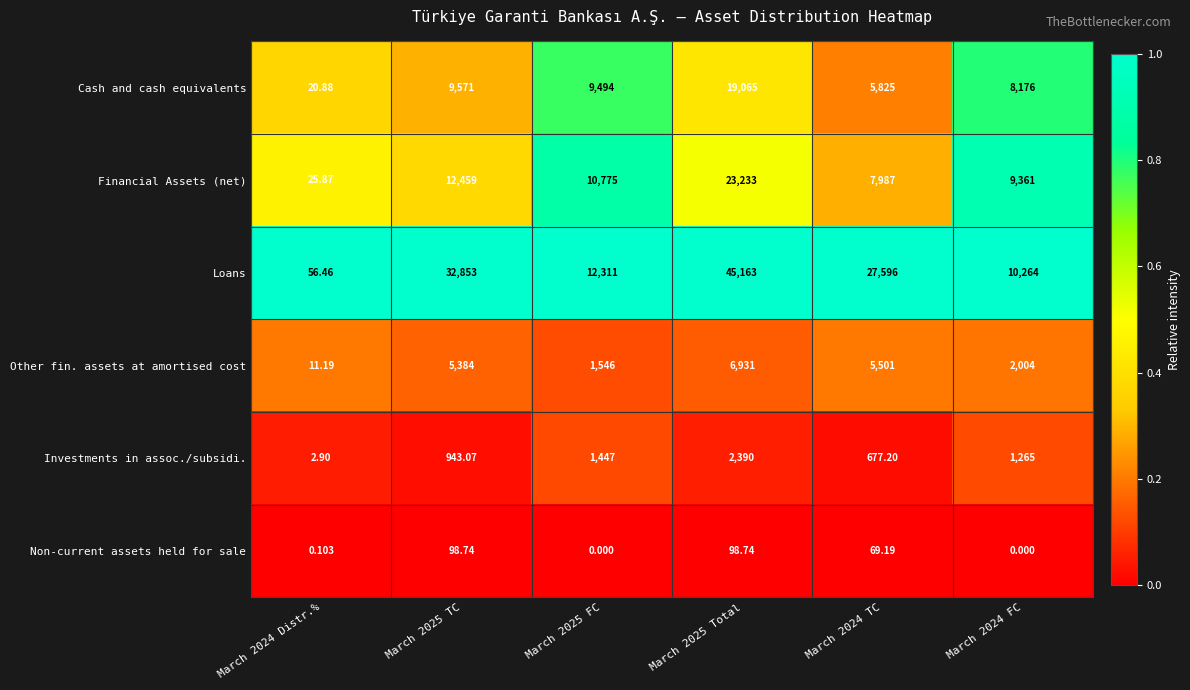

Between March 2024 Distr.% and March 2024 TC, which series saw the biggest shift?

Loans